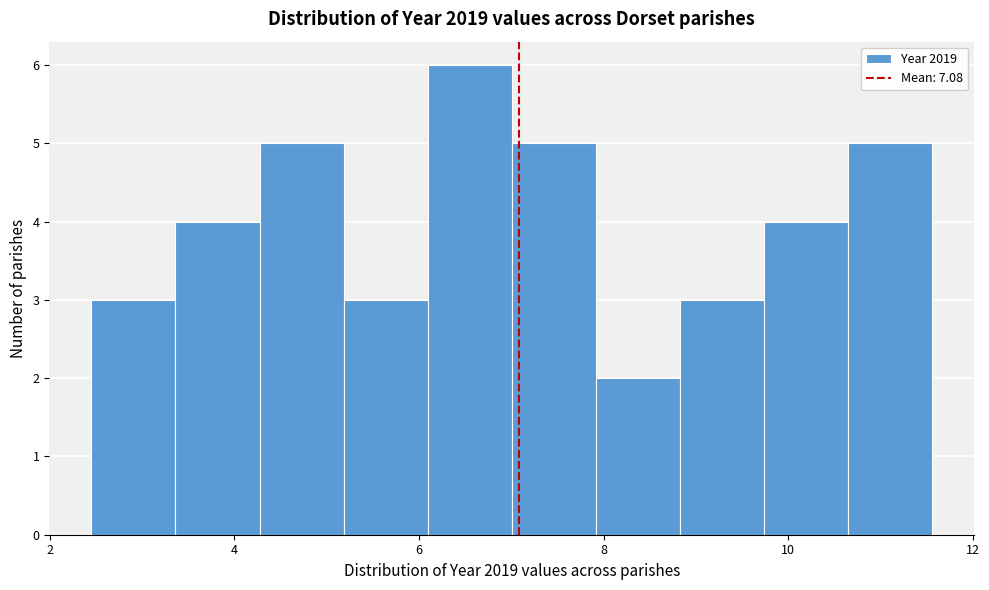

Reading left to right, transcribe this chart: for each bar, give the range it covers on the x-axis and its height. Neither the bar edges nor the heights are printed on the chart, so give them approximately, as read against the axes.

2.4 to 3.4: 3
3.4 to 4.2: 4
4.2 to 5.2: 5
5.2 to 6.0: 3
6.0 to 7.0: 6
7.0 to 8.0: 5
8.0 to 8.8: 2
8.8 to 9.8: 3
9.8 to 10.6: 4
10.6 to 11.6: 5